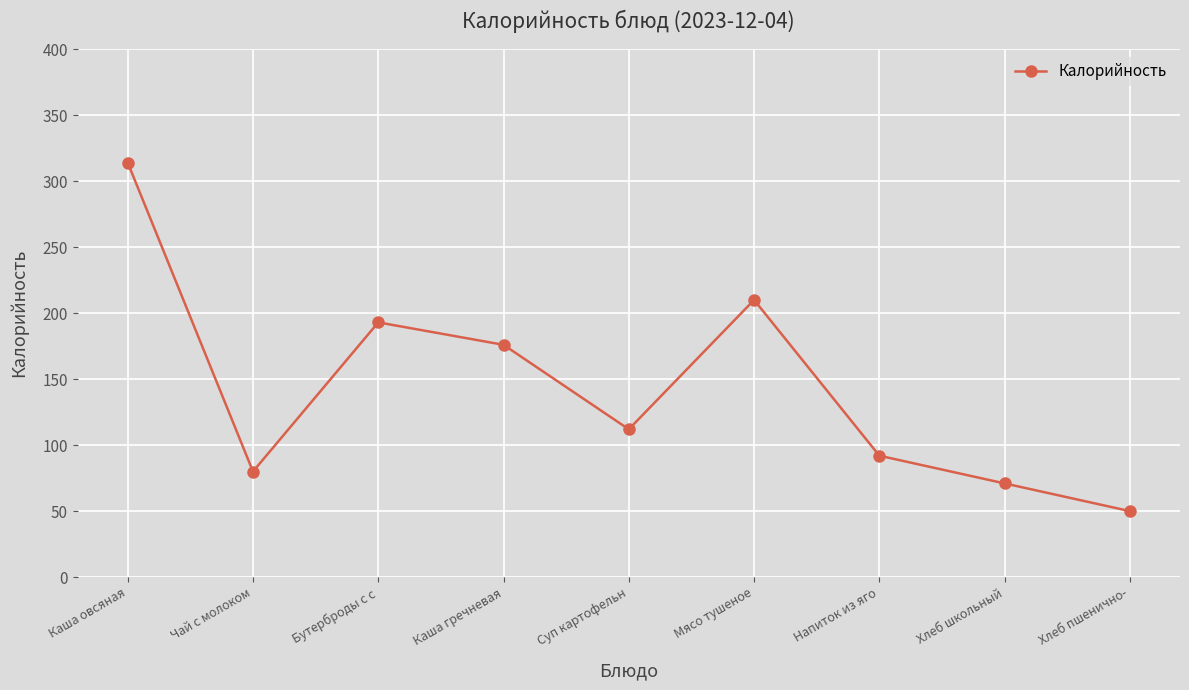

Reading left to right, list all the values displayed in this chart.

Каша овсяная=314	Чай с молоком=80	Бутерброды с с=193	Каша гречневая=176	Суп картофельн=112	Мясо тушеное=210	Напиток из яго=92	Хлеб школьный=71	Хлеб пшенично-=50